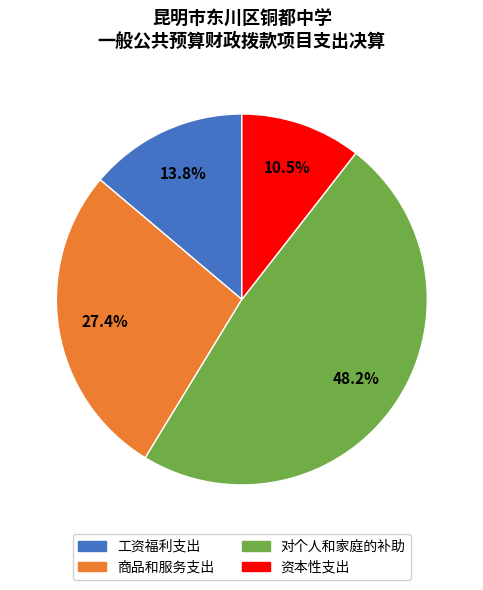

Does 工资福利支出 represent more than half of the total?

No